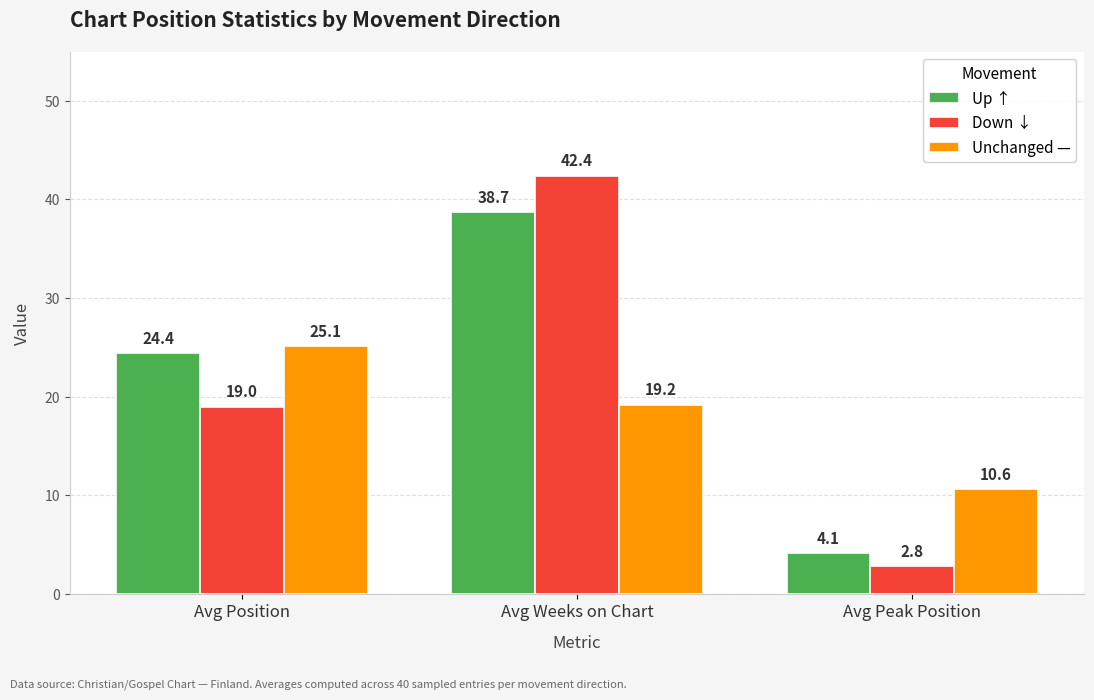

What is the sum of the Up ↑ values at Avg Weeks on Chart and Avg Position?

63.1